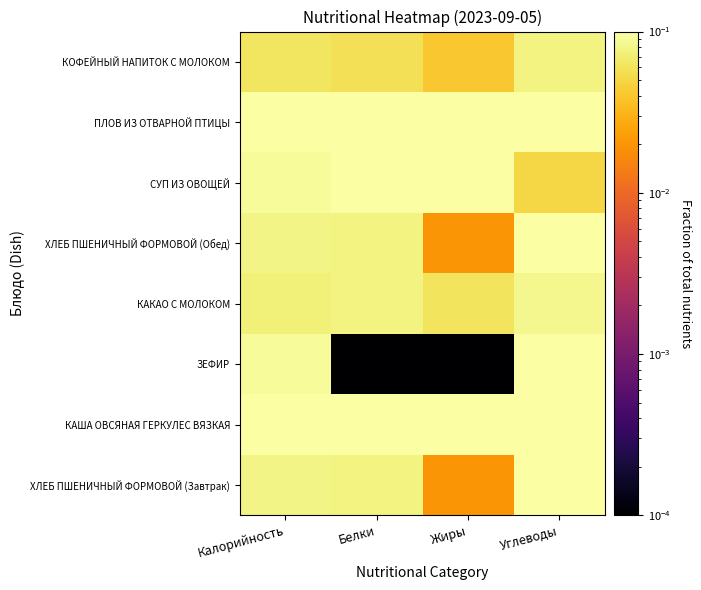

Reading right to left, list all the values displayed in this chart.

ХЛЕБ ПШЕНИЧНЫЙ ФОРМОВОЙ (Завтрак): Углеводы=0.1	Жиры=0.0	Белки=0.1	Калорийность=0.1
КАША ОВСЯНАЯ ГЕРКУЛЕС ВЯЗКАЯ: Углеводы=0.2	Жиры=0.2	Белки=0.2	Калорийность=0.2
ЗЕФИР: Углеводы=0.2	Жиры=0.0	Белки=0.0	Калорийность=0.1
КАКАО С МОЛОКОМ: Углеводы=0.1	Жиры=0.1	Белки=0.1	Калорийность=0.1
ХЛЕБ ПШЕНИЧНЫЙ ФОРМОВОЙ (Обед): Углеводы=0.1	Жиры=0.0	Белки=0.1	Калорийность=0.1
СУП ИЗ ОВОЩЕЙ: Углеводы=0.1	Жиры=0.2	Белки=0.1	Калорийность=0.1
ПЛОВ ИЗ ОТВАРНОЙ ПТИЦЫ: Углеводы=0.2	Жиры=0.5	Белки=0.4	Калорийность=0.3
КОФЕЙНЫЙ НАПИТОК С МОЛОКОМ: Углеводы=0.1	Жиры=0.0	Белки=0.1	Калорийность=0.1